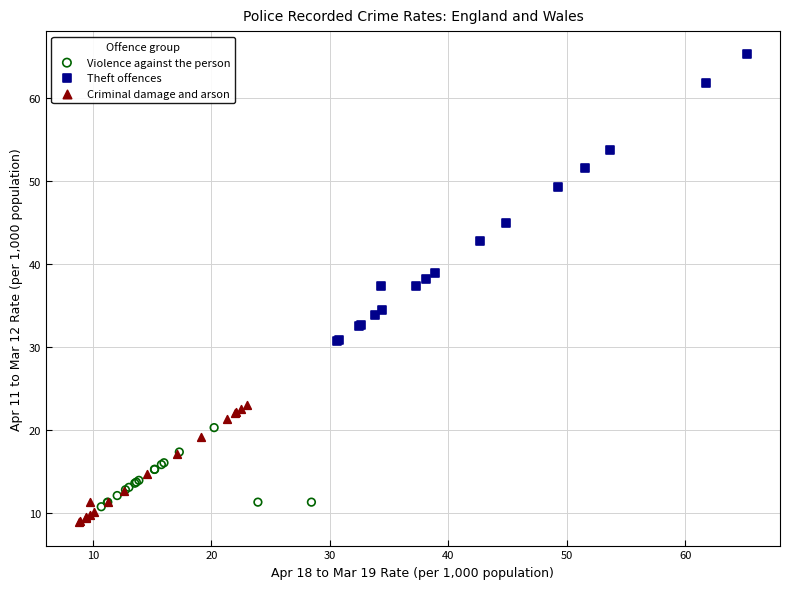

Which series contains the highest Y value?

Theft offences